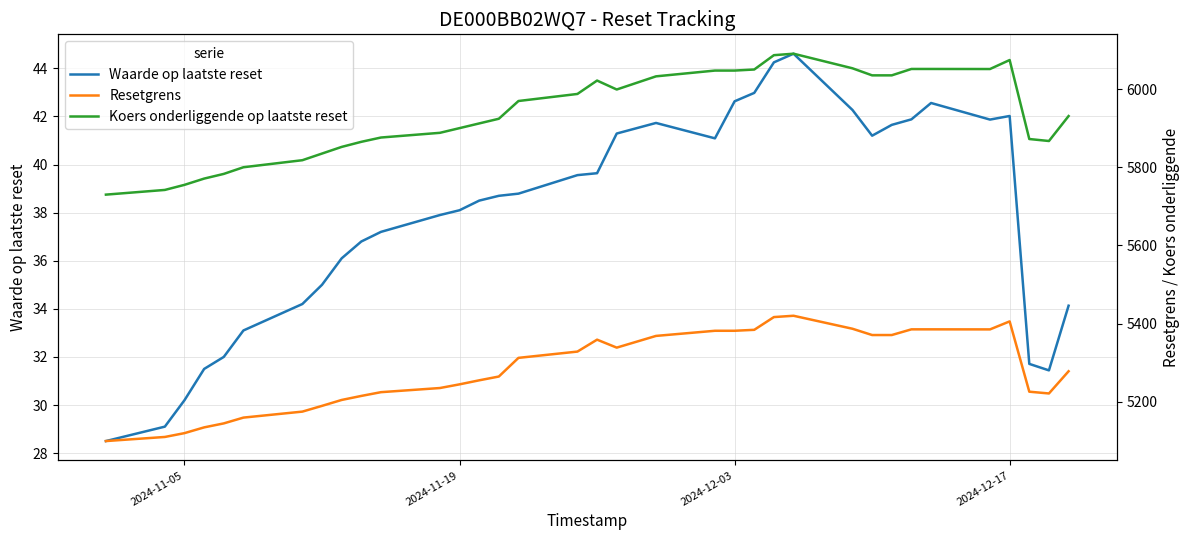

What is the maximum value for Waarde op laatste reset?

44.6